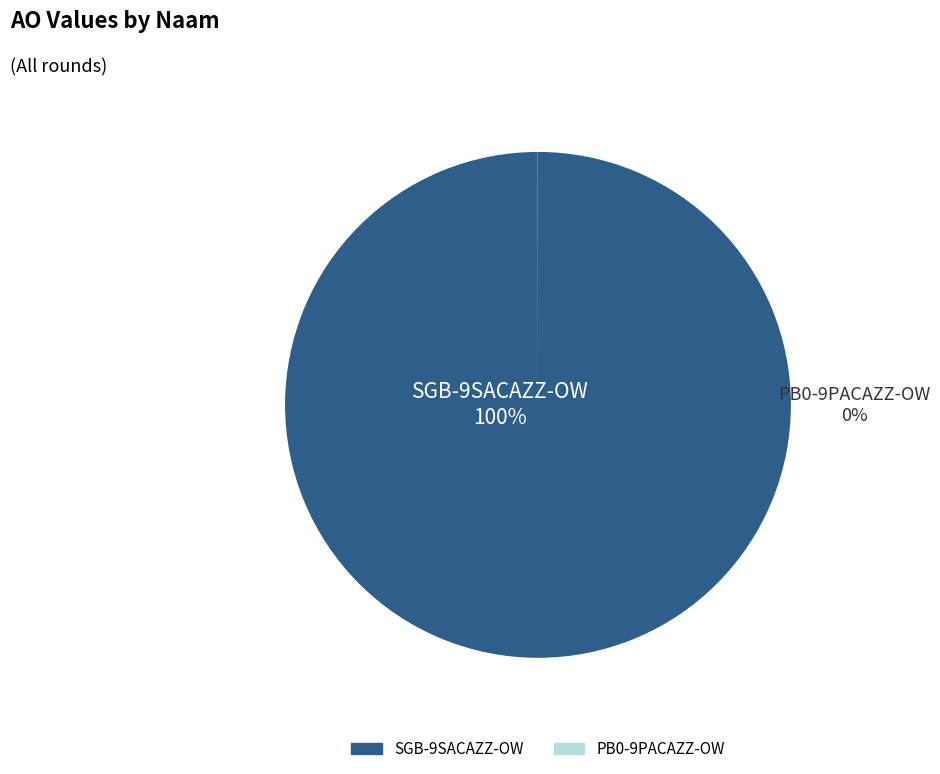

True or false: PB0-9PACAZZ-OW accounts for 0% of the total.

True